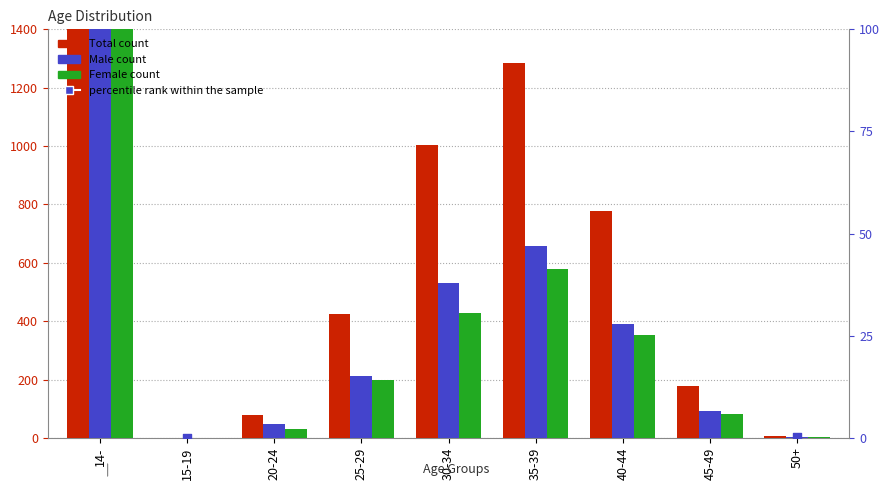

Which series has the largest total across all categories?

Total